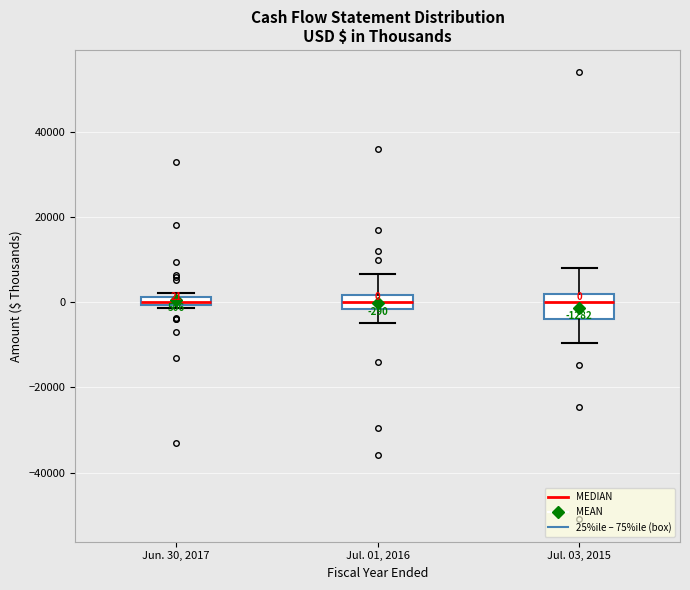

Comparing the boxes themselves (not the whiskers), which one is the tallest?

Jul. 03, 2015